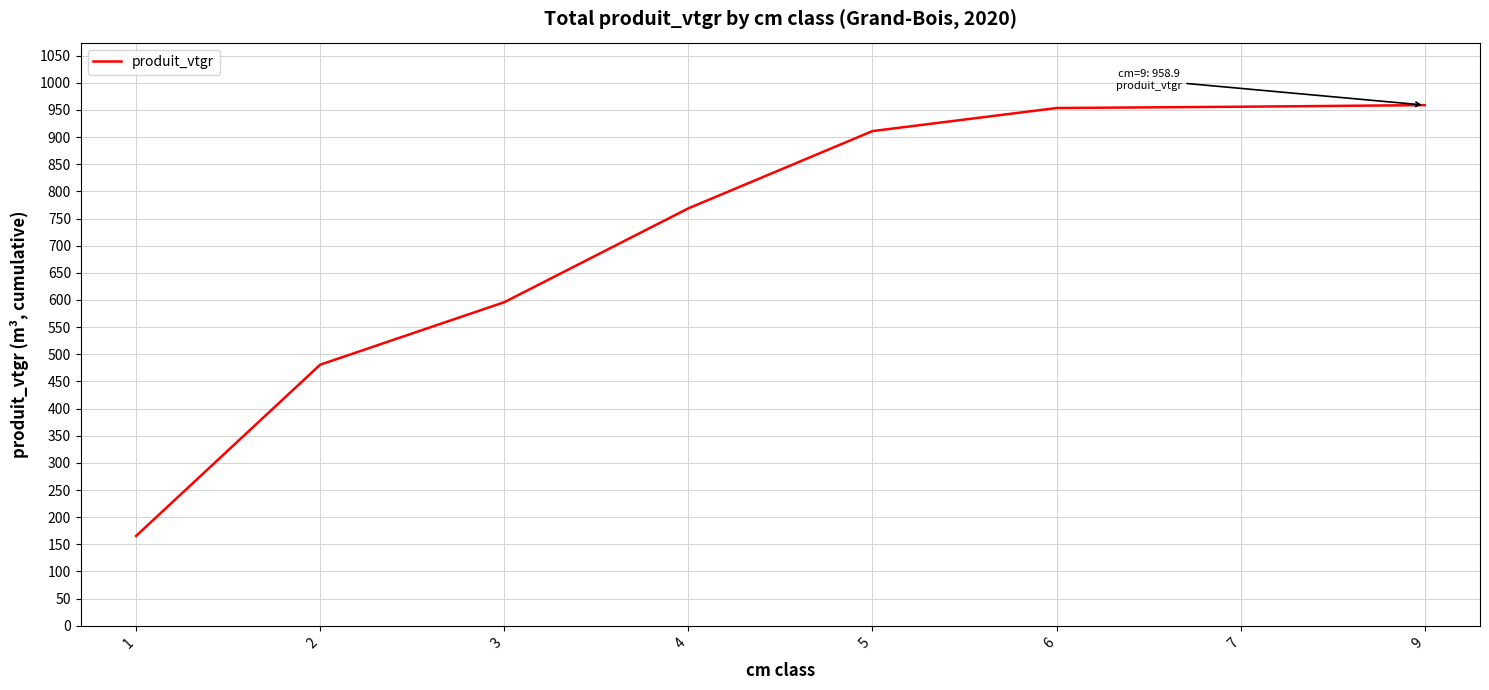

Does the chart have visible grid lines?

Yes